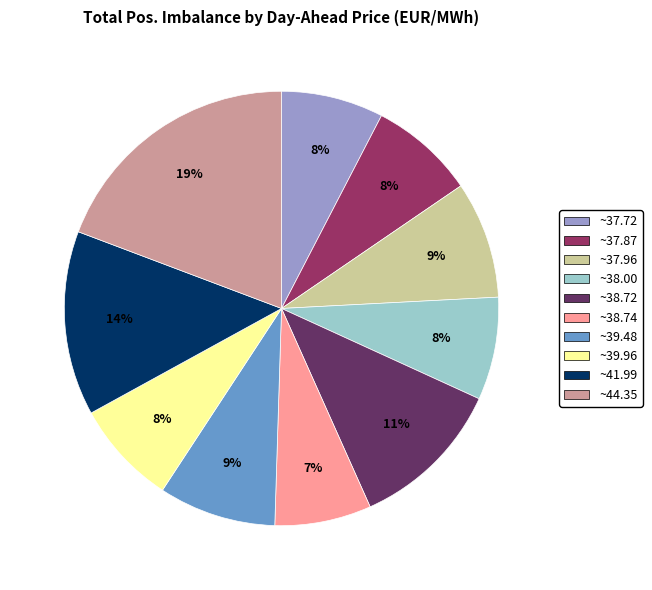

Does any single category account for the majority?

No